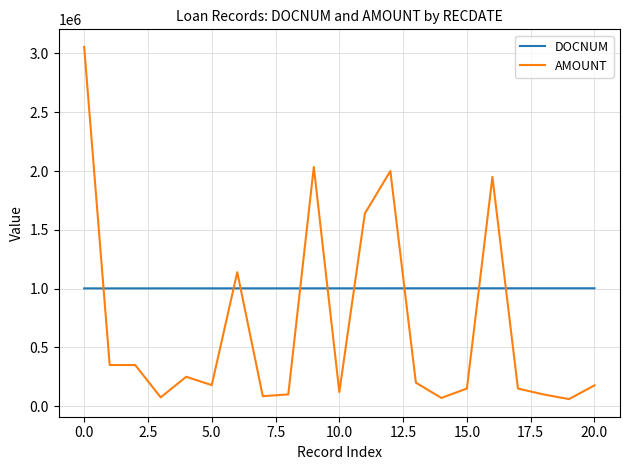

How many times do DOCNUM and AMOUNT cross each other?

9